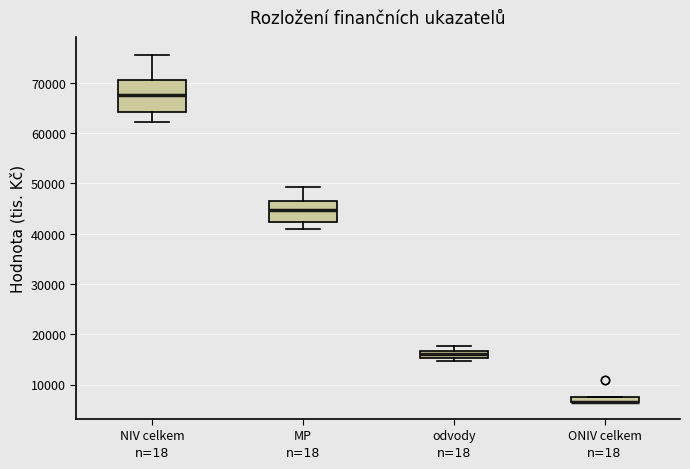

Where is the upper edge of the box for ONIV celkem on the y-axis? The values are not printed on the chart, so give them approximately, as read against the axis.

8000